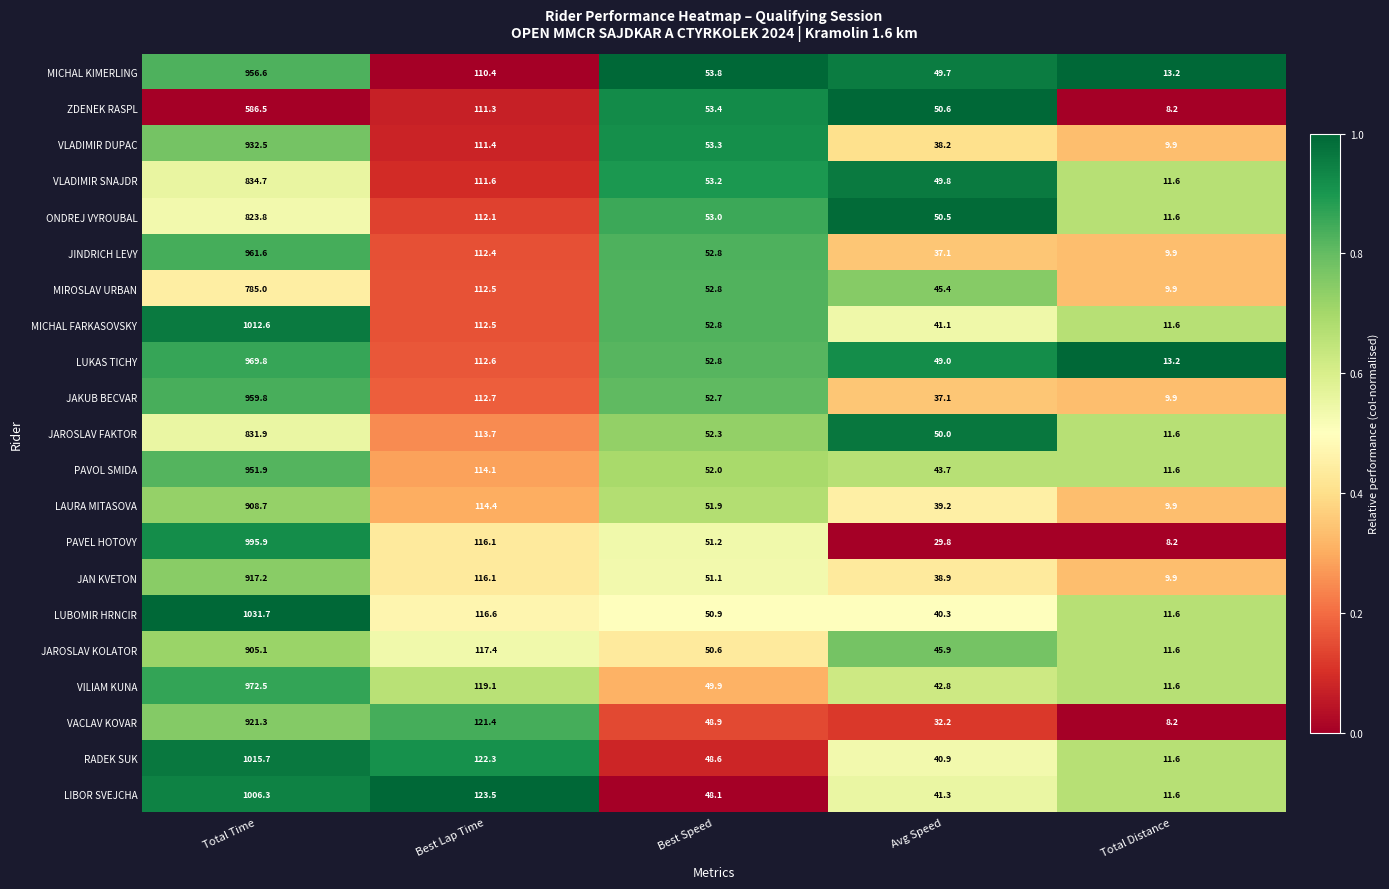

True or false: VLADIMIR DUPAC has a value of 231.0 at Total Time.

False